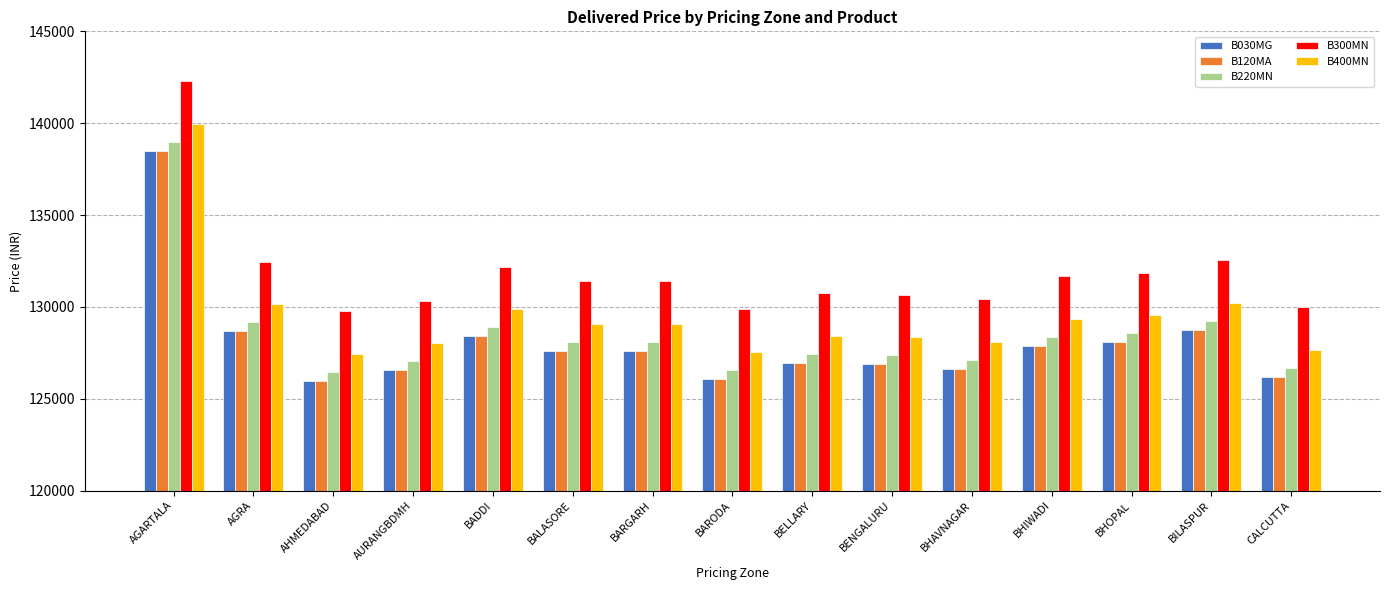

Does the chart contain stacked bars?

No